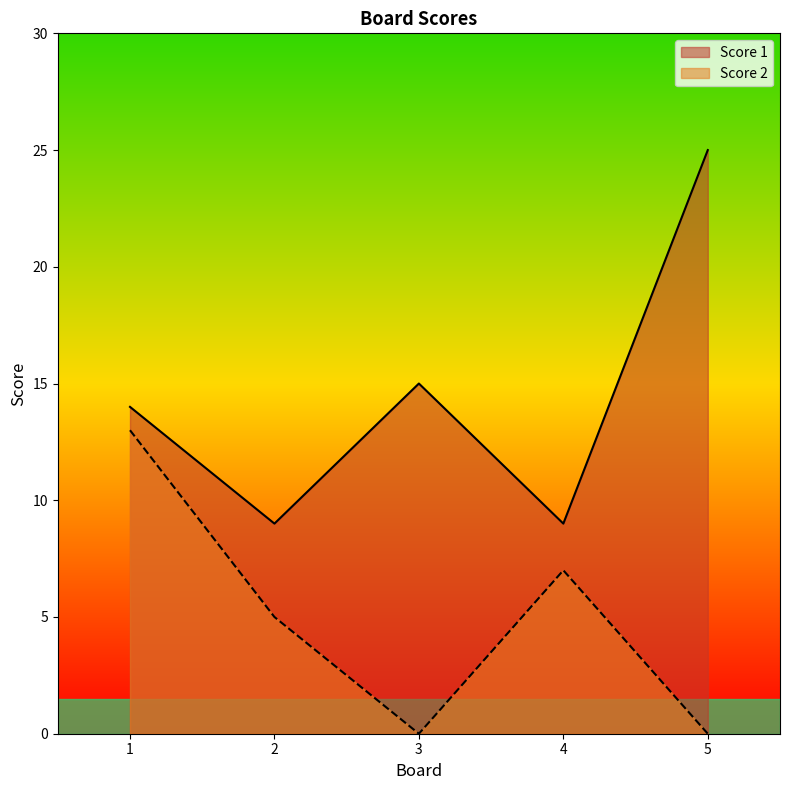

In Score 2, how many points are lower than both neighbors (excluding endpoints)?

1